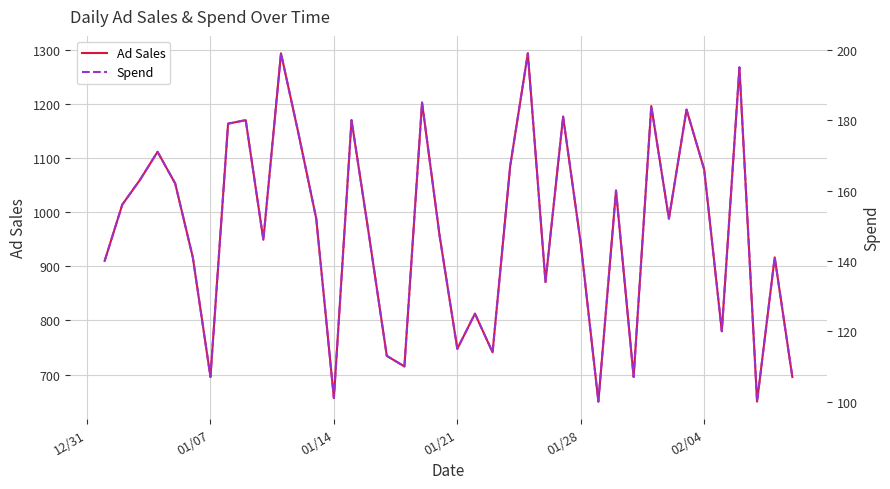

What is the minimum value for Ad Sales?

650.0